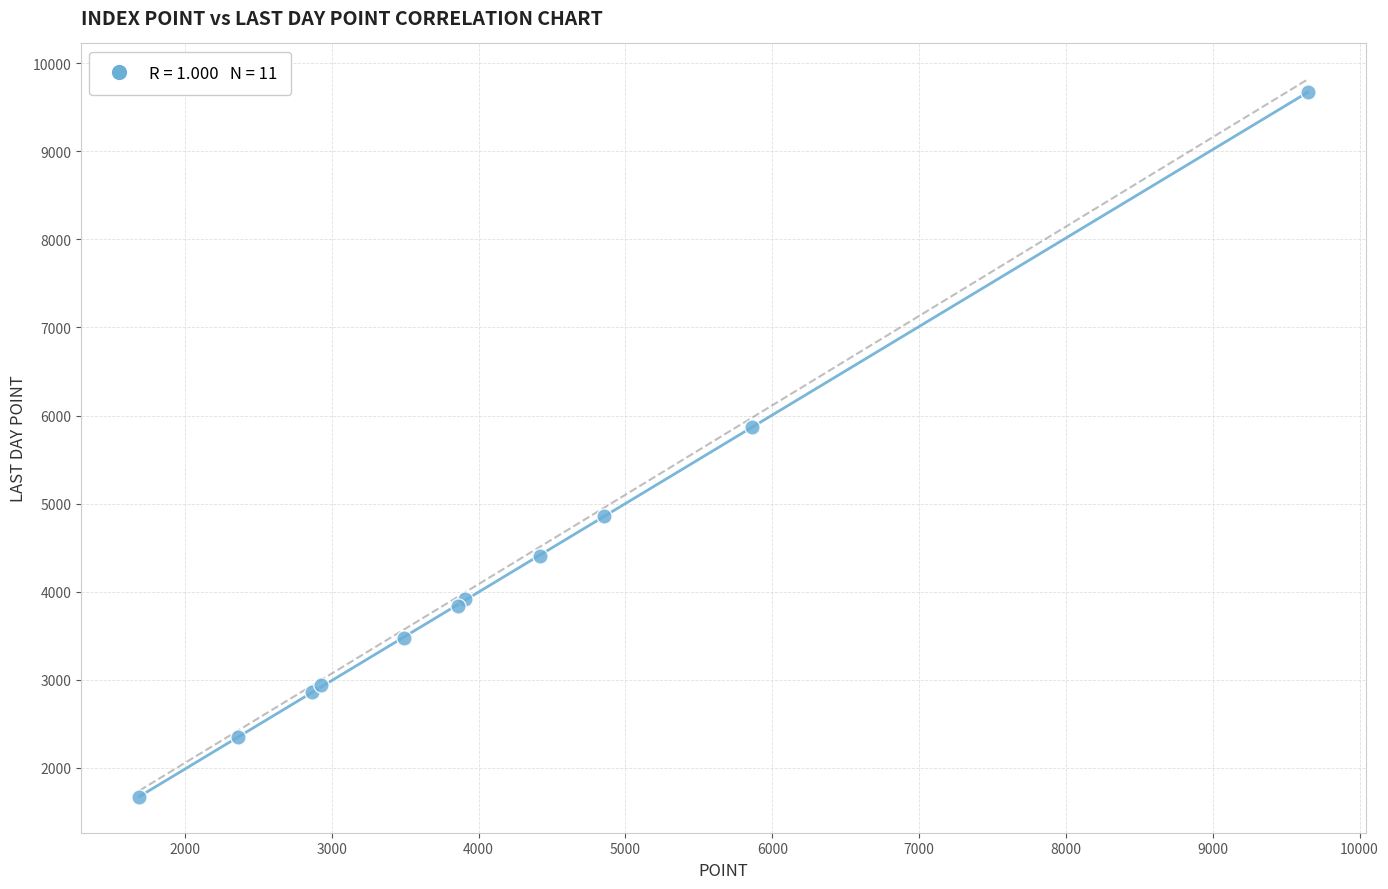

What Y value in the scatter plot is closest to 5670?

5869.3